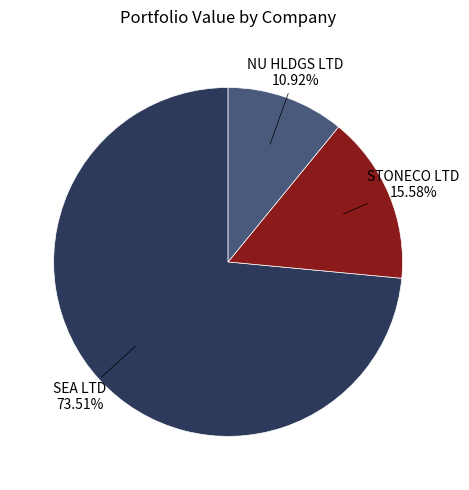

Is there any slice that represents more than half of the pie?

Yes